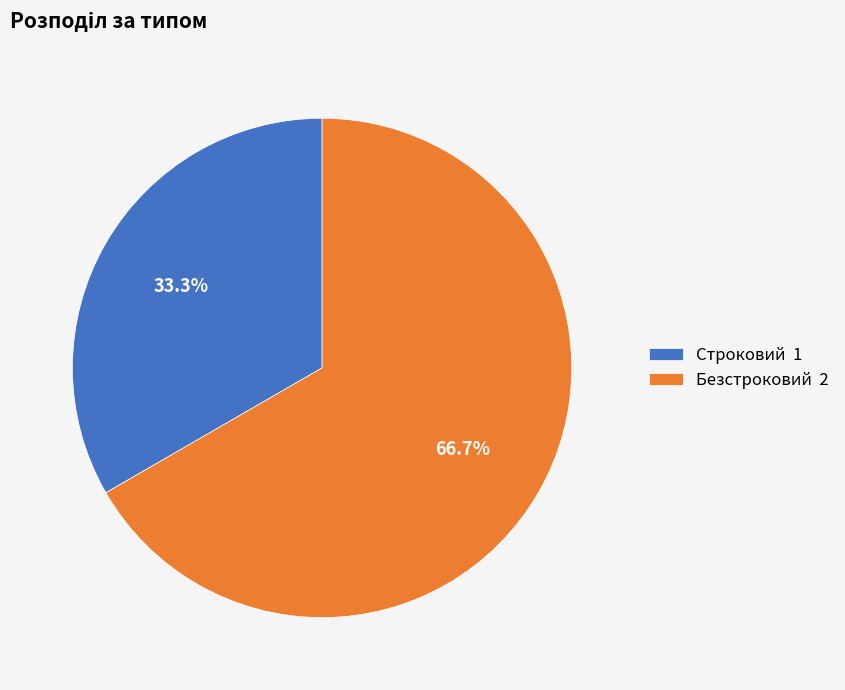

Rank the categories by value from highest to lowest.

Безстроковий, Строковий